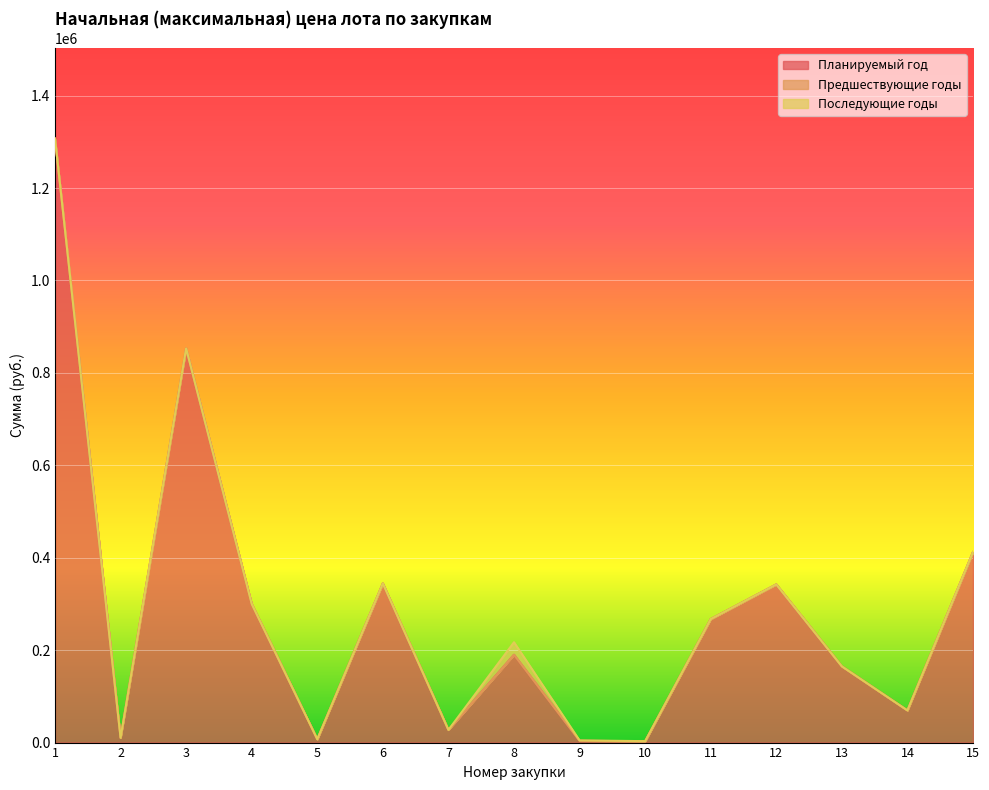

True or false: Последующие годы and Планируемый год cross at least once.

False